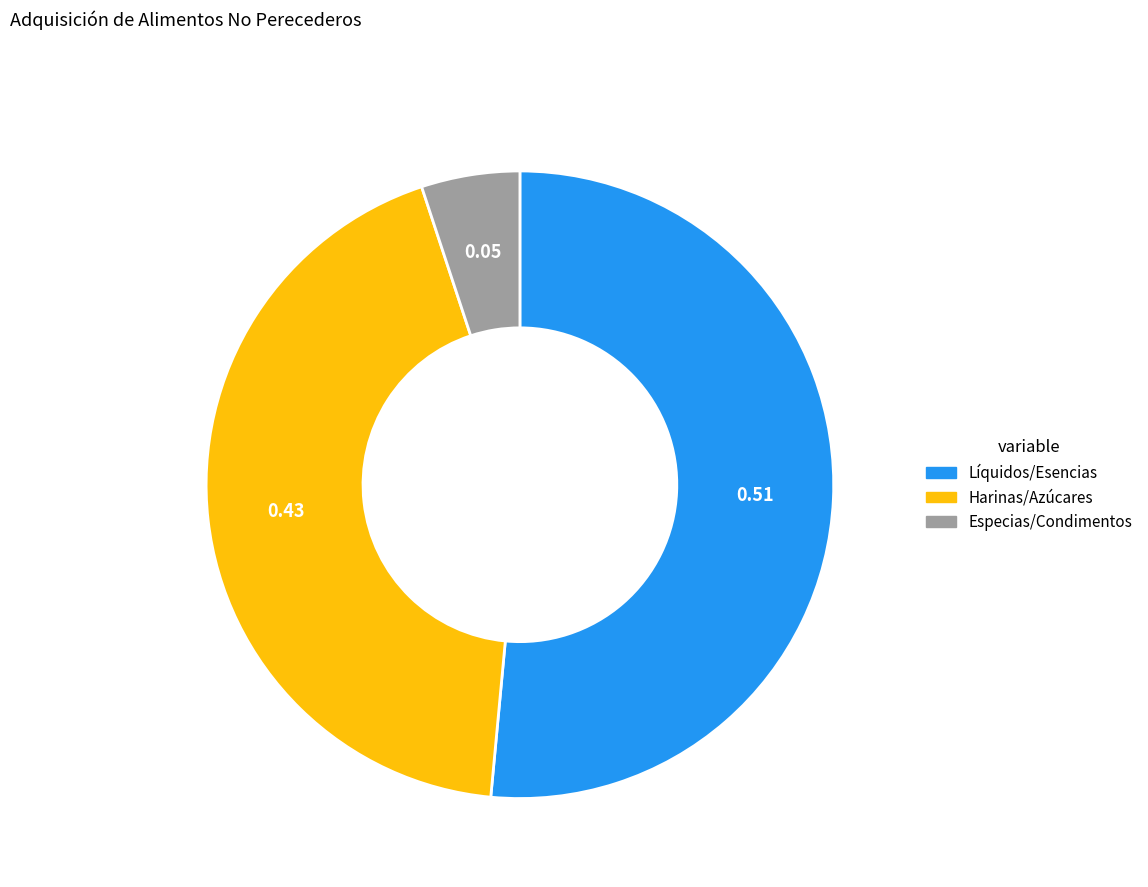

Does any single category account for the majority?

Yes